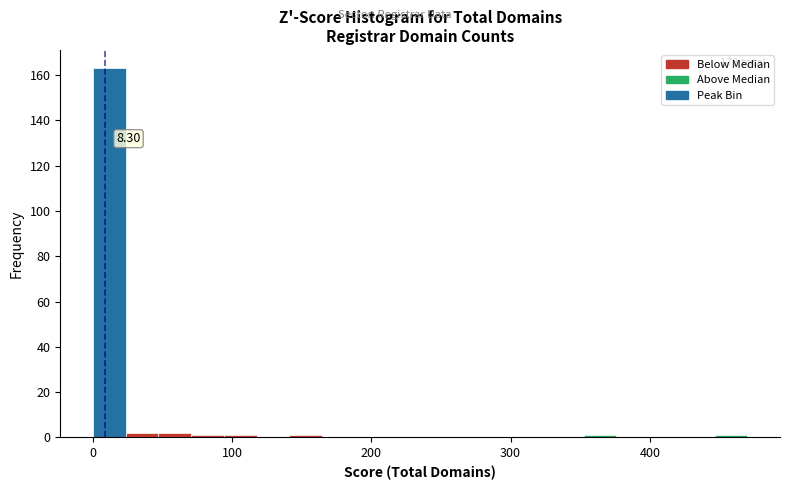

Around what value on the x-axis is the tallest bar? Give the approximate position of its centre, as read against the axis.

10